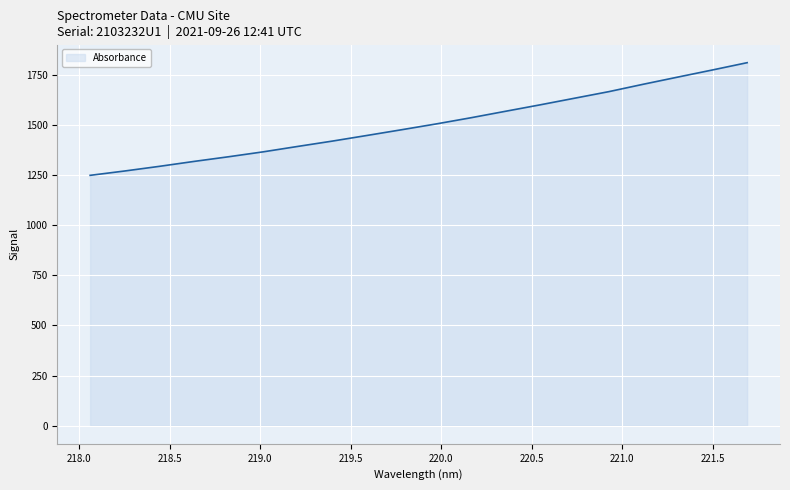

What is the maximum value shown in the chart?

1810.2